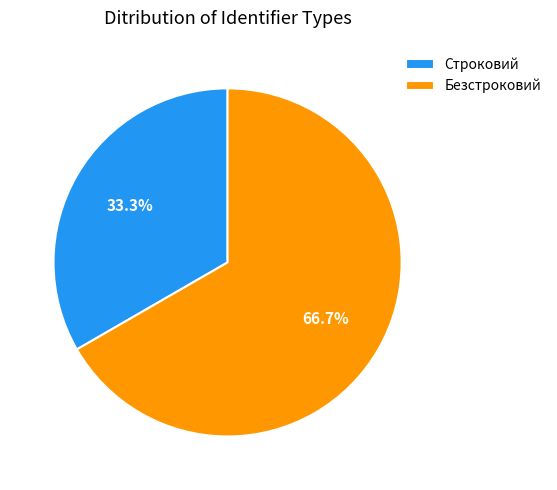

Which has a higher value, Строковий or Безстроковий?

Безстроковий